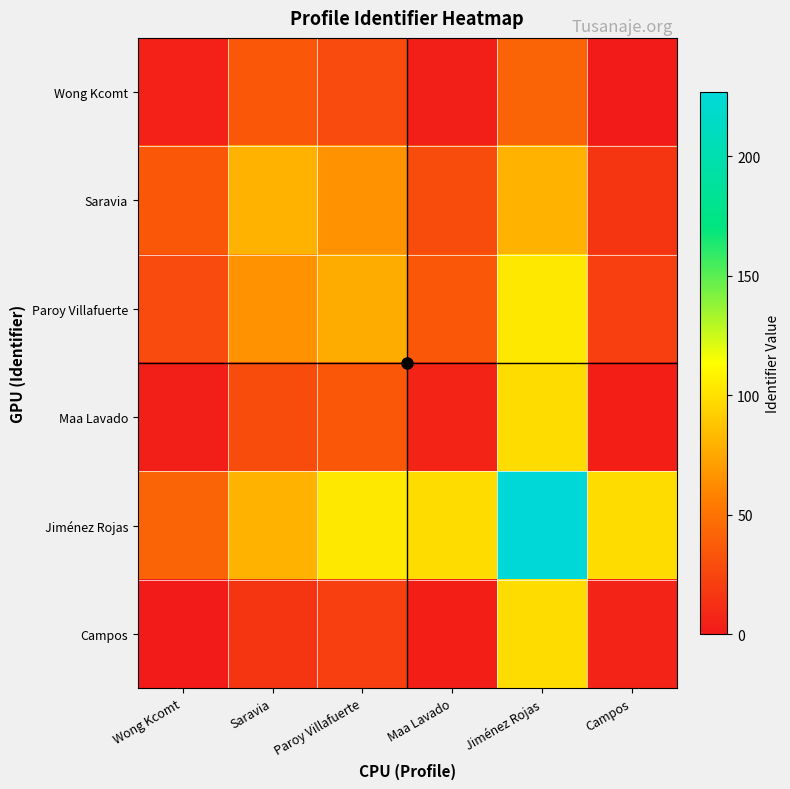

Which category has the lowest value across all series?

Campos